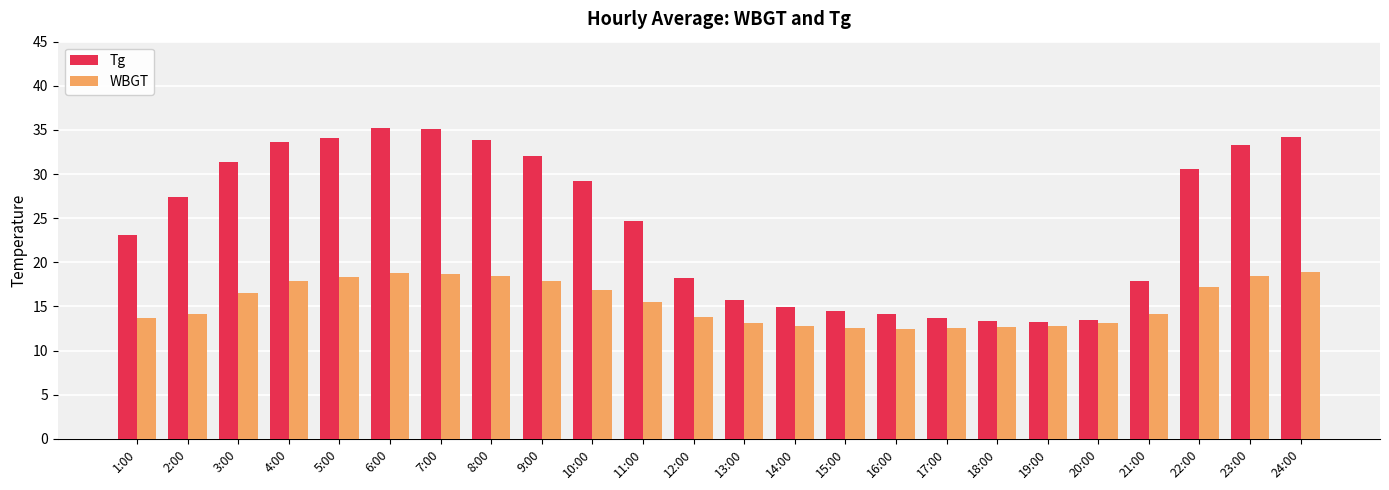

How many values in the Tg series exceed 27?

12